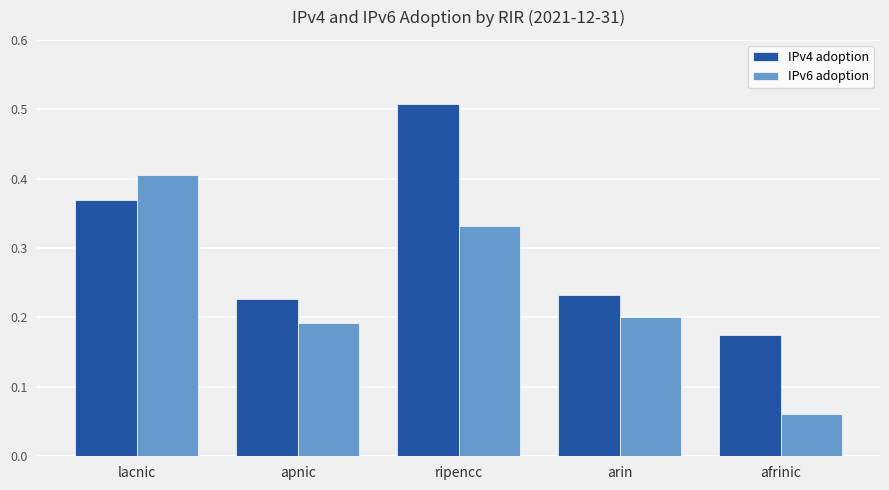

What is the label of the 1st bar from the right?

afrinic